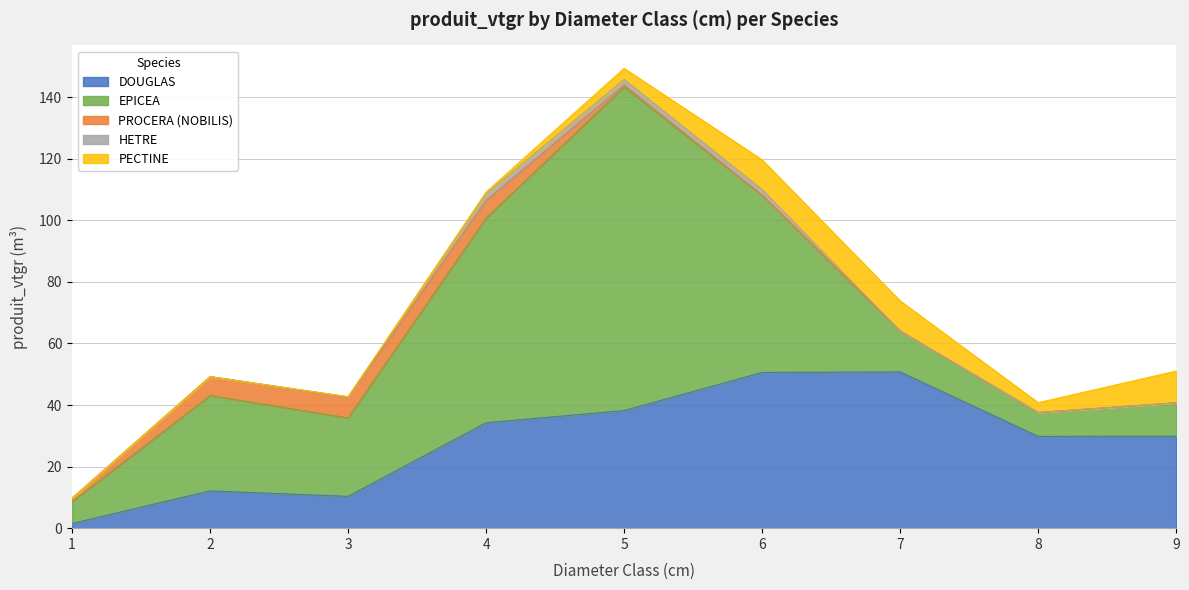

Reading right to left, what are all the values shown in this chart?

DOUGLAS: 29.9	29.8	50.8	50.6	38.2	34.3	10.3	12.1	1.5
EPICEA: 10.8	7.8	13.3	57.6	105.1	66.5	25.5	31.0	7.1
PROCERA (NOBILIS): 0.0	0.0	0.0	0.0	0.6	5.7	6.6	6.2	1.2
HETRE: 0.0	0.0	0.0	1.8	1.8	2.2	0.2	0.0	0.0
PECTINE: 10.3	3.2	9.8	9.6	3.6	0.5	0.0	0.0	0.0